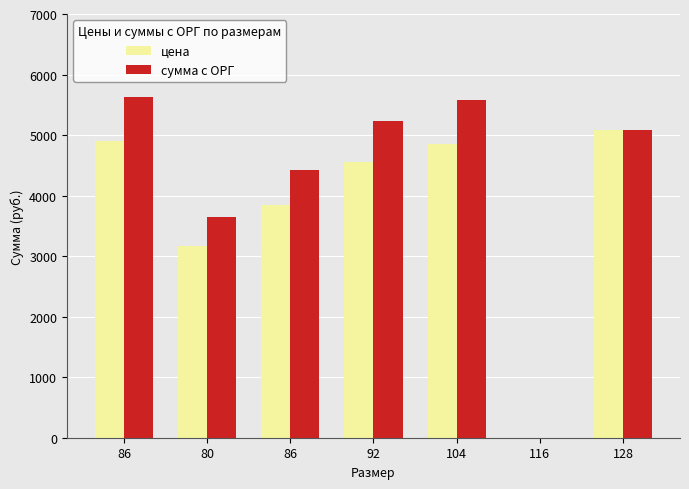

Reading right to left, what are all the values shown in this chart?

цена: 128=5090.0	116=0.0	104=4850.0	92=4550.0	86=3850.0	80=3168.0	86=4900.0
сумма с ОРГ: 128=5090.0	116=0.0	104=5577.5	92=5232.5	86=4427.5	80=3643.2	86=5635.0